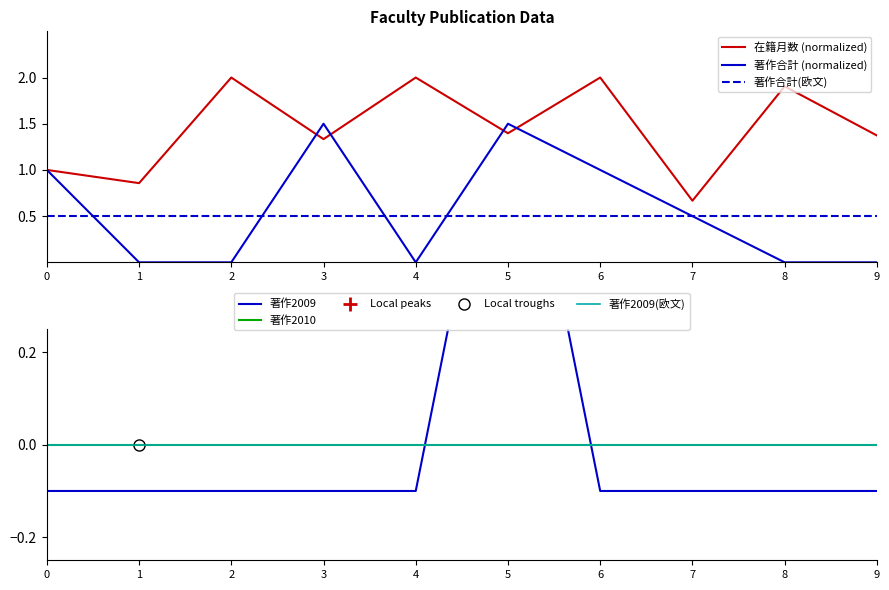

Between 1 and 5, which series saw the biggest shift?

著作合計 (normalized)